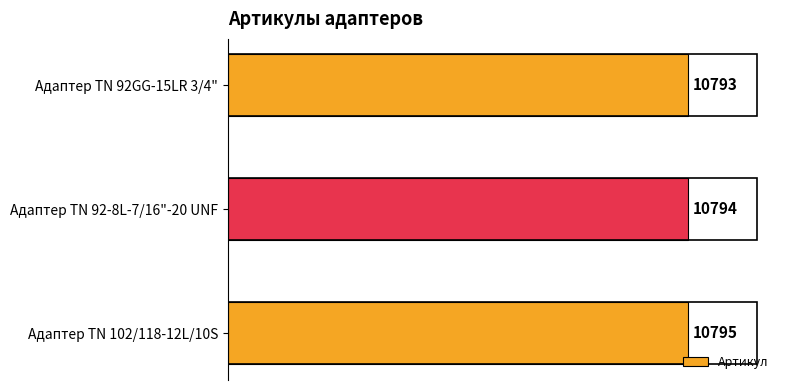

Where is the data nearest to the value 10794?

Адаптер TN 92-8L-7/16"-20 UNF